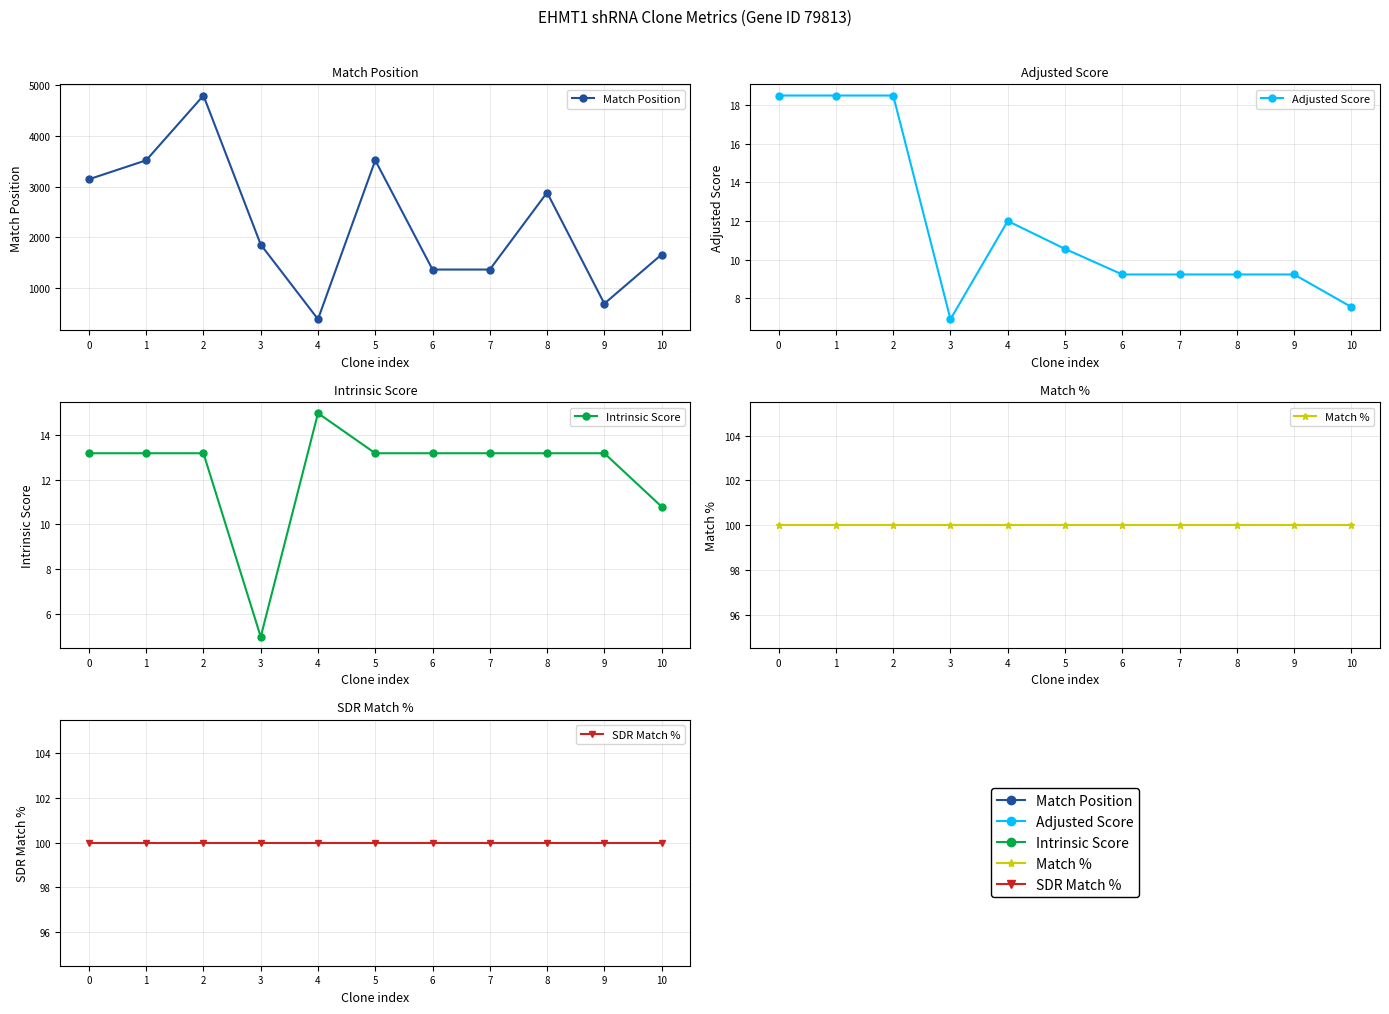

Which series has the largest total across all categories?

Match Position